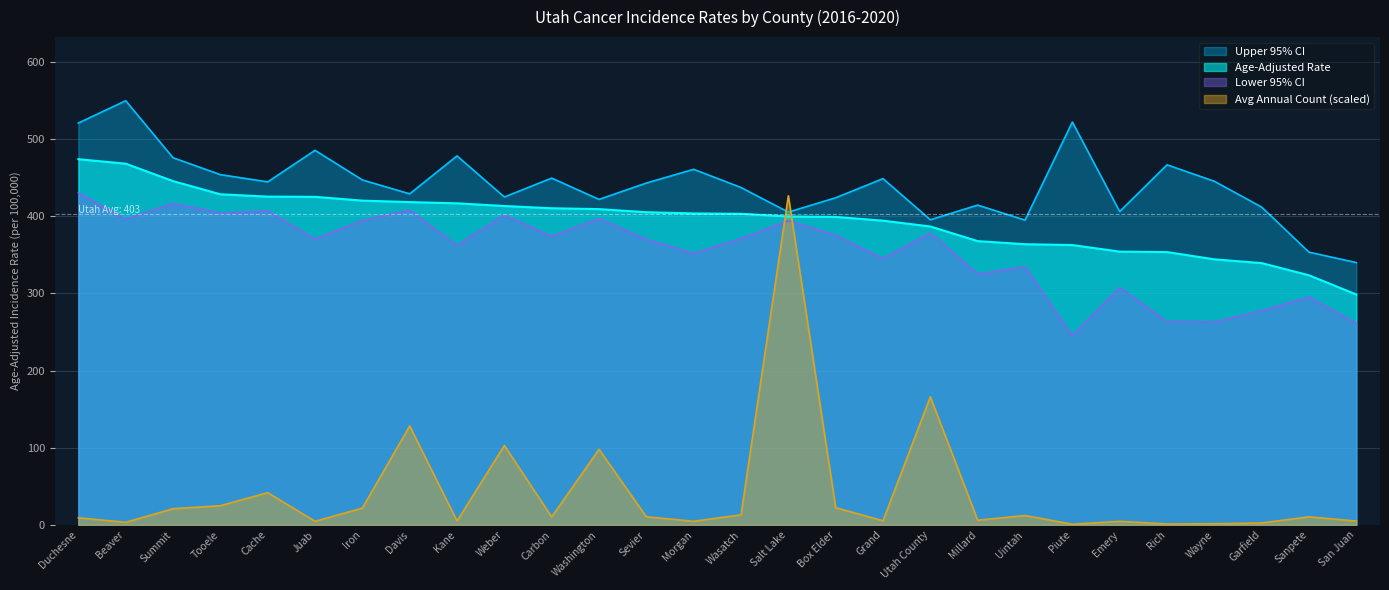

What is the total value across all series at Juab?

1285.8